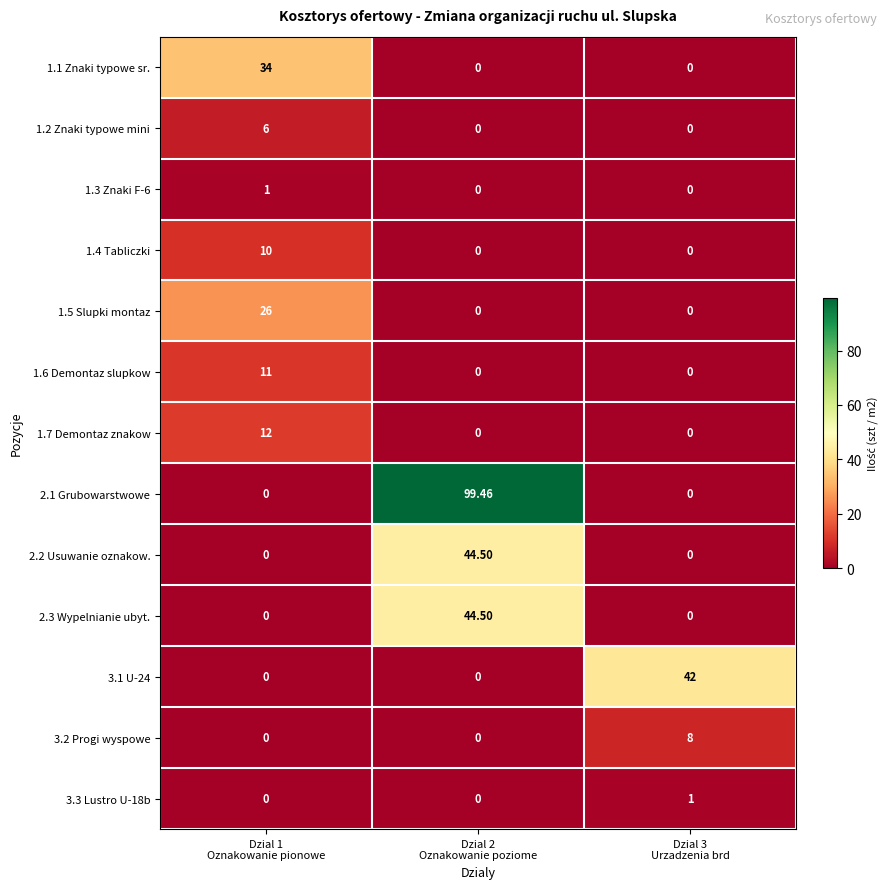

Reading left to right, transcribe all the data shown in this chart.

1.1 Znaki typowe sr.: Dzial 1
Oznakowanie pionowe=34.0	Dzial 2
Oznakowanie poziome=0.0	Dzial 3
Urzadzenia brd=0.0
1.2 Znaki typowe mini: Dzial 1
Oznakowanie pionowe=6.0	Dzial 2
Oznakowanie poziome=0.0	Dzial 3
Urzadzenia brd=0.0
1.3 Znaki F-6: Dzial 1
Oznakowanie pionowe=1.0	Dzial 2
Oznakowanie poziome=0.0	Dzial 3
Urzadzenia brd=0.0
1.4 Tabliczki: Dzial 1
Oznakowanie pionowe=10.0	Dzial 2
Oznakowanie poziome=0.0	Dzial 3
Urzadzenia brd=0.0
1.5 Slupki montaz: Dzial 1
Oznakowanie pionowe=26.0	Dzial 2
Oznakowanie poziome=0.0	Dzial 3
Urzadzenia brd=0.0
1.6 Demontaz slupkow: Dzial 1
Oznakowanie pionowe=11.0	Dzial 2
Oznakowanie poziome=0.0	Dzial 3
Urzadzenia brd=0.0
1.7 Demontaz znakow: Dzial 1
Oznakowanie pionowe=12.0	Dzial 2
Oznakowanie poziome=0.0	Dzial 3
Urzadzenia brd=0.0
2.1 Grubowarstwowe: Dzial 1
Oznakowanie pionowe=0.0	Dzial 2
Oznakowanie poziome=99.5	Dzial 3
Urzadzenia brd=0.0
2.2 Usuwanie oznakow.: Dzial 1
Oznakowanie pionowe=0.0	Dzial 2
Oznakowanie poziome=44.5	Dzial 3
Urzadzenia brd=0.0
2.3 Wypelnianie ubyt.: Dzial 1
Oznakowanie pionowe=0.0	Dzial 2
Oznakowanie poziome=44.5	Dzial 3
Urzadzenia brd=0.0
3.1 U-24: Dzial 1
Oznakowanie pionowe=0.0	Dzial 2
Oznakowanie poziome=0.0	Dzial 3
Urzadzenia brd=42.0
3.2 Progi wyspowe: Dzial 1
Oznakowanie pionowe=0.0	Dzial 2
Oznakowanie poziome=0.0	Dzial 3
Urzadzenia brd=8.0
3.3 Lustro U-18b: Dzial 1
Oznakowanie pionowe=0.0	Dzial 2
Oznakowanie poziome=0.0	Dzial 3
Urzadzenia brd=1.0